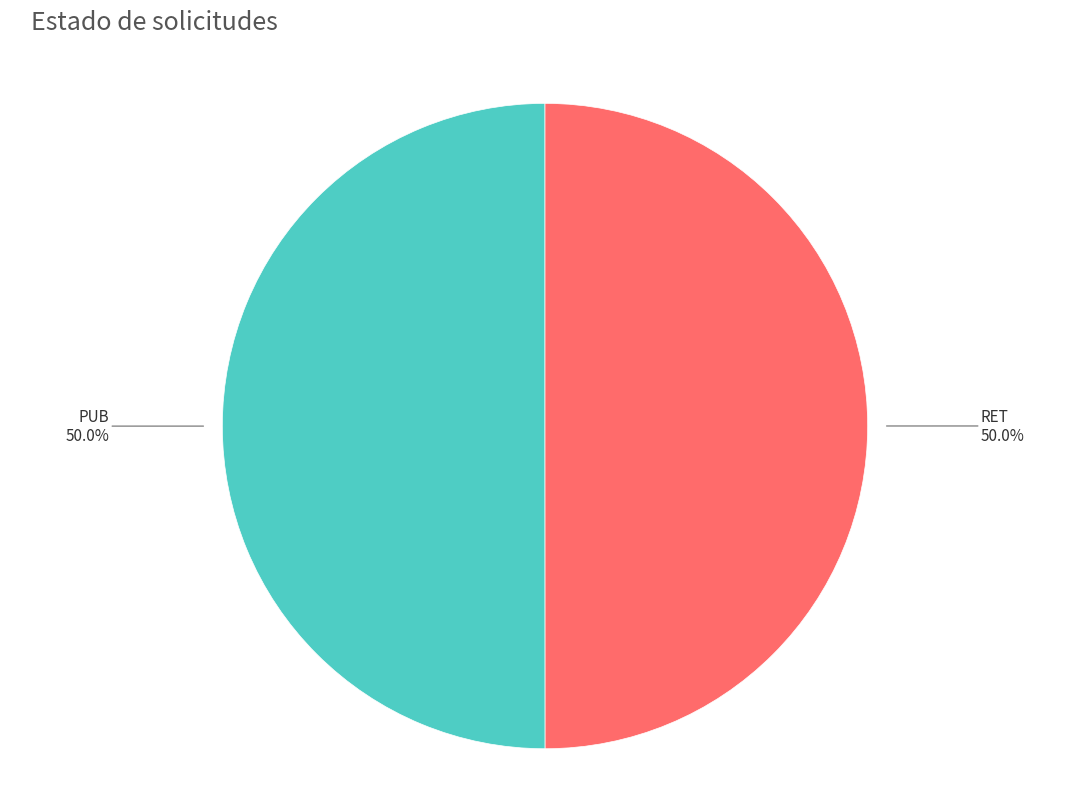

Approximately how many times larger is the value at RET compared to PUB?

1.0